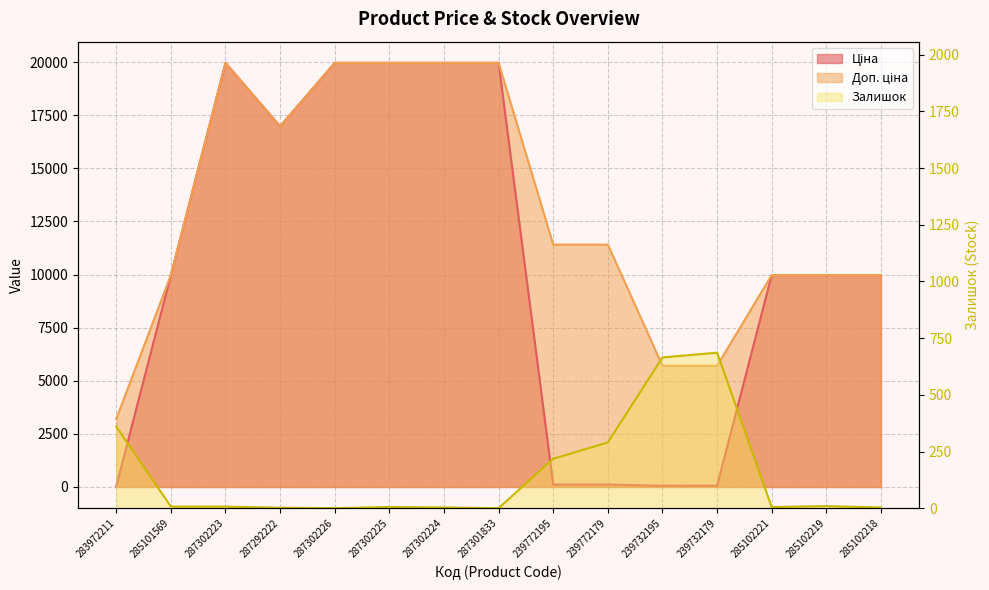

What is the difference between the maximum and second lowest values in the Доп. ціна series?

14259.2